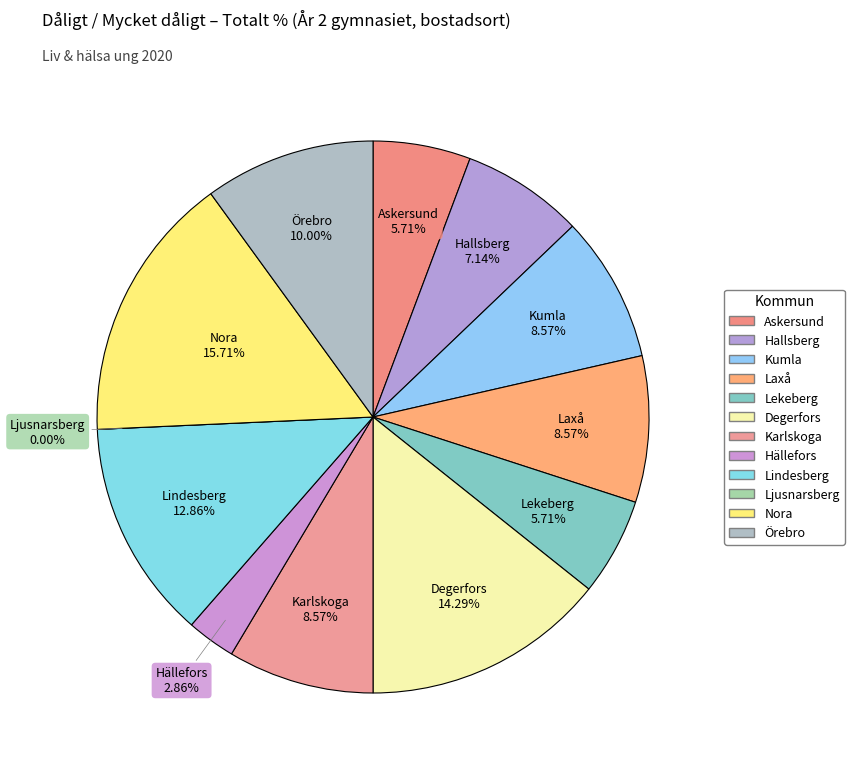

To the nearest percent, what is the average slice percentage?

8%